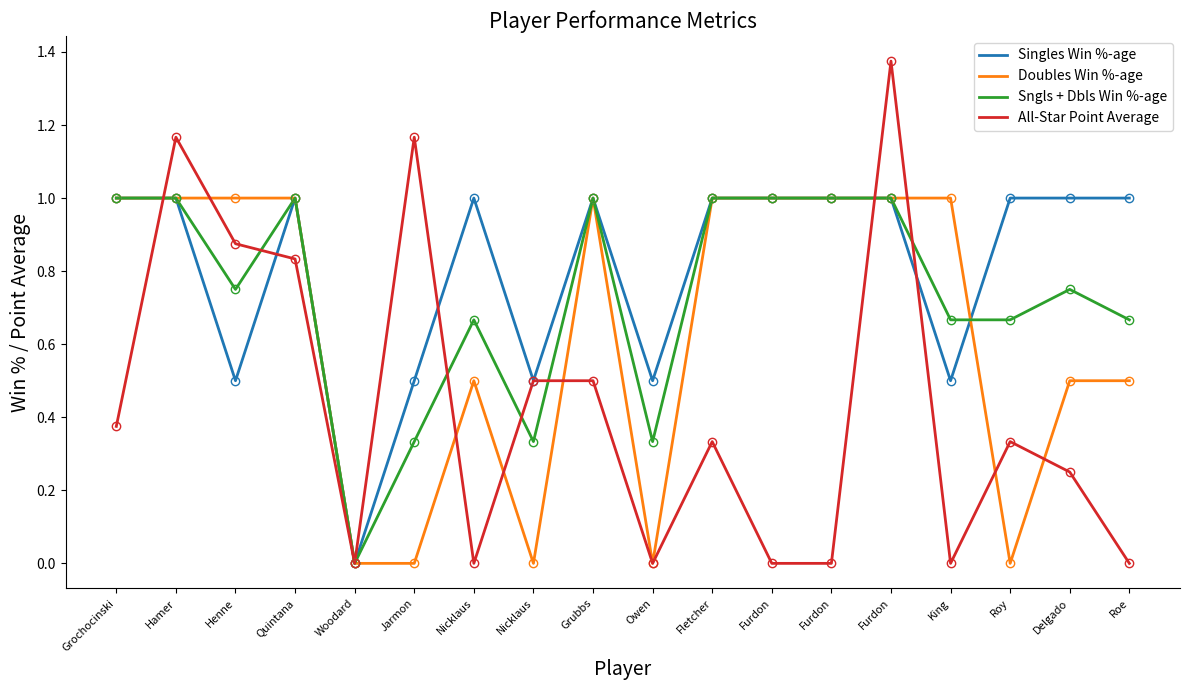

Is this an area chart (filled region under the line)?

No